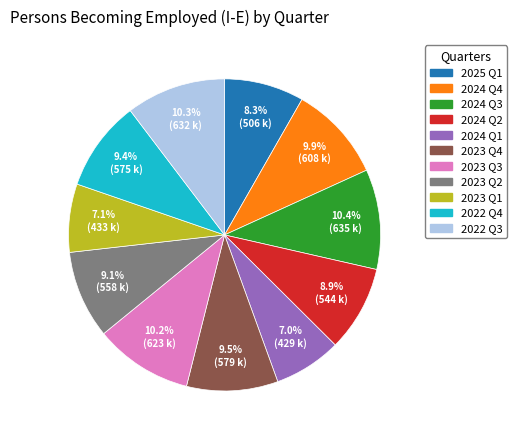

Does 2024 Q2 represent more than half of the total?

No